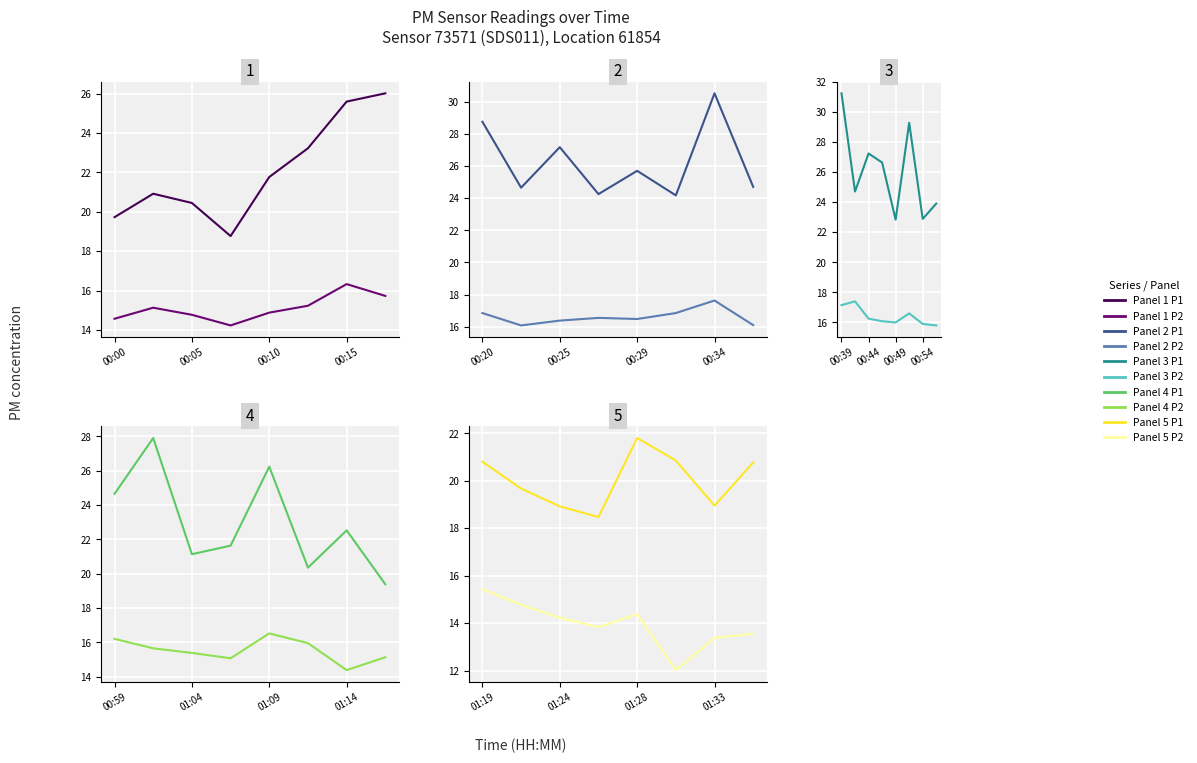

The value of P1 at 01:24 is 4.3. True or false?

False